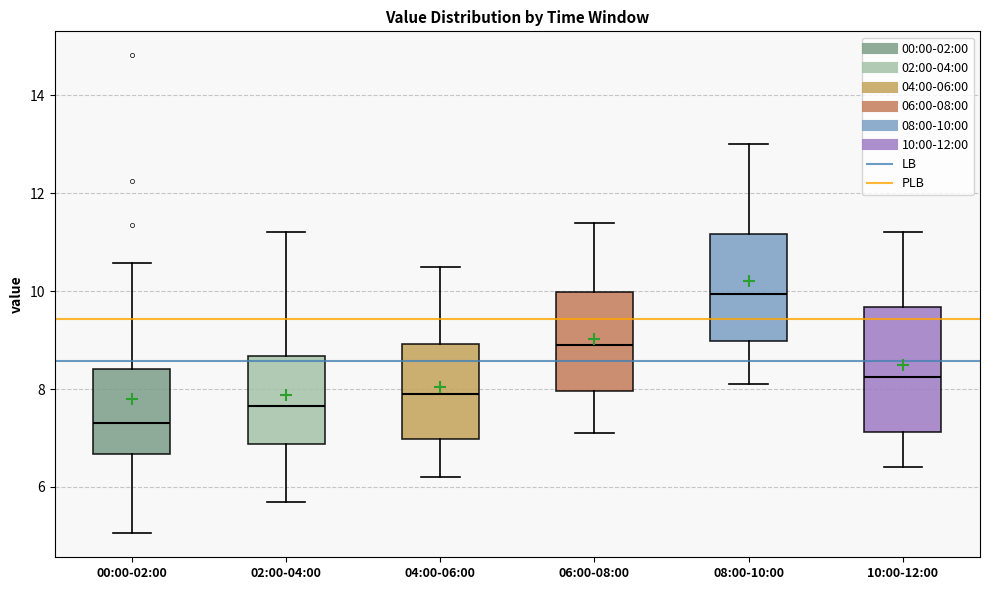

Reading left to right, transcribe this box plot: for each box, give where its median line is, the range the box spans, and where its two whiskers end, as read against the y-axis. The values are not printed on the chart, so give them approximately, as read against the axis.

00:00-02:00: median 7.4, box 6.6 to 8.4, whiskers 5.0 to 10.6
02:00-04:00: median 7.6, box 6.8 to 8.6, whiskers 5.8 to 11.2
04:00-06:00: median 8.0, box 7.0 to 9.0, whiskers 6.2 to 10.6
06:00-08:00: median 9.0, box 8.0 to 10.0, whiskers 7.2 to 11.4
08:00-10:00: median 10.0, box 9.0 to 11.2, whiskers 8.2 to 13.0
10:00-12:00: median 8.2, box 7.2 to 9.6, whiskers 6.4 to 11.2